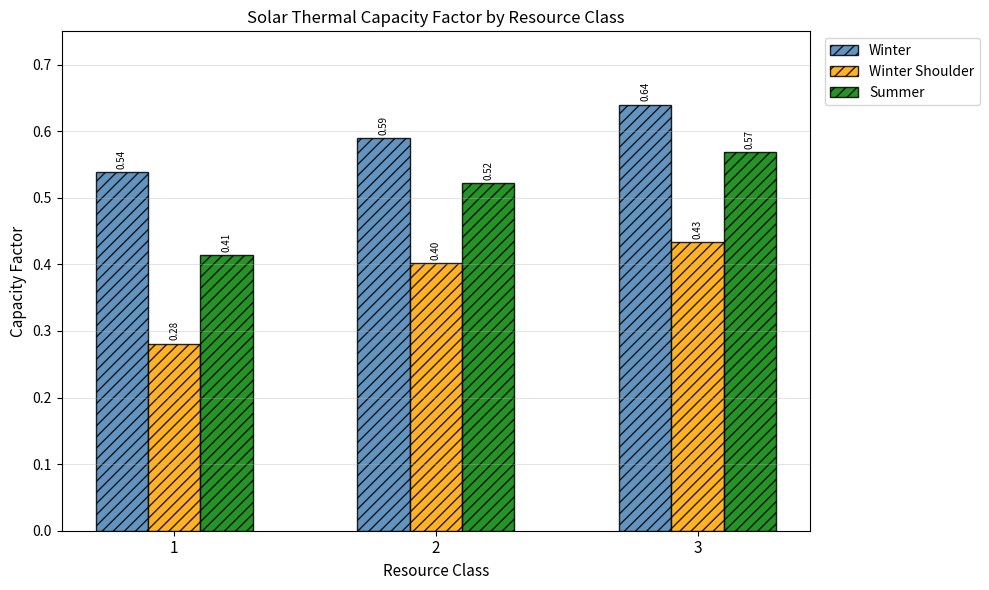

Rank the categories by Summer value from lowest to highest.

1, 2, 3